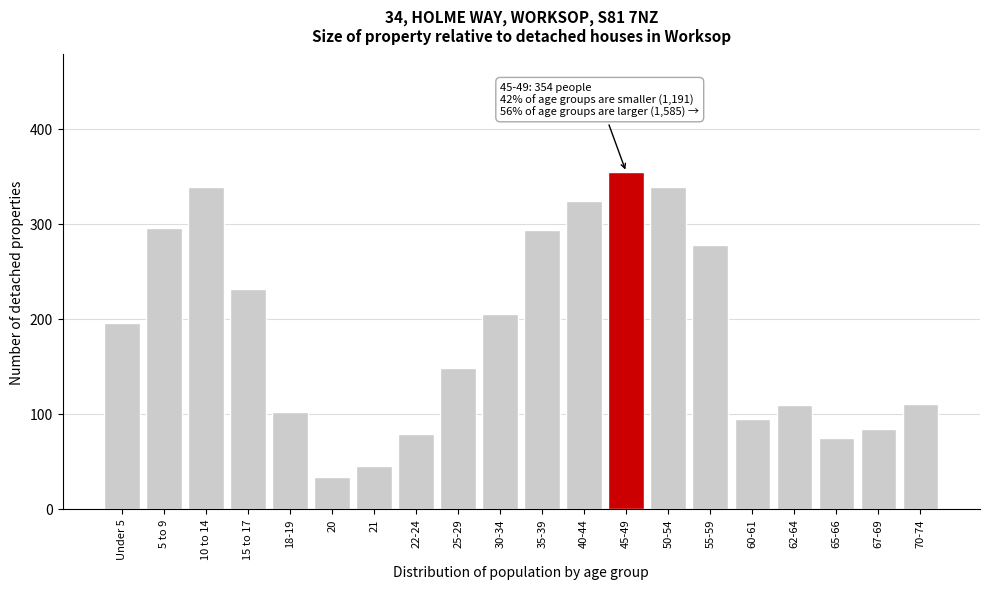

The value at 70-74 is 26. True or false?

False